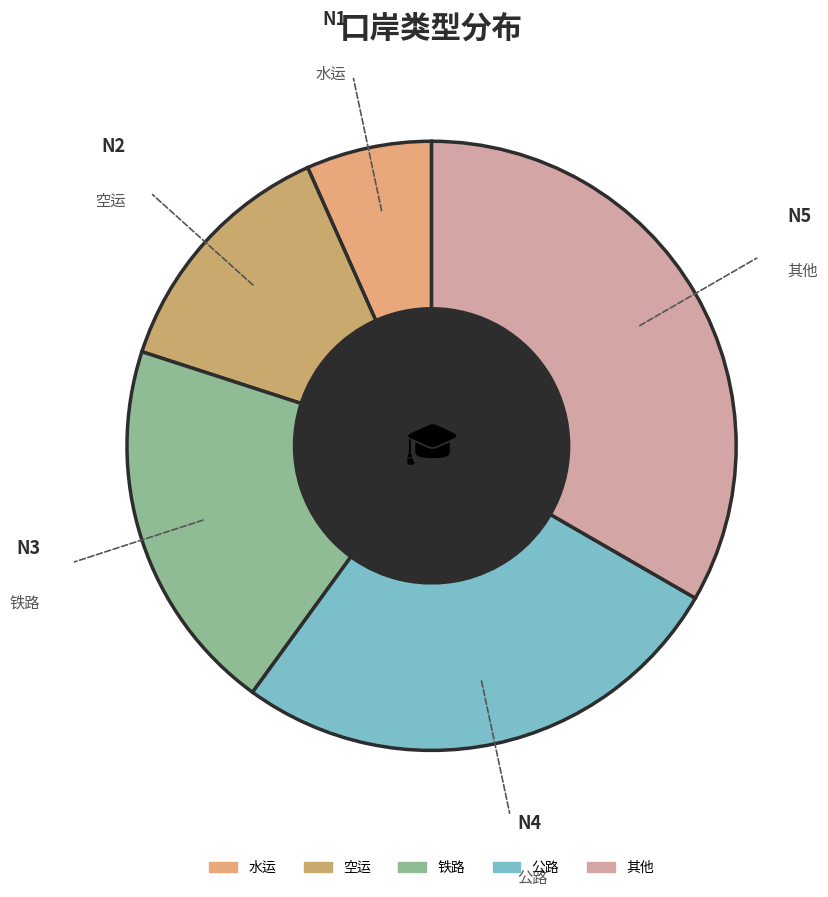

How many slices are in this pie chart?

5